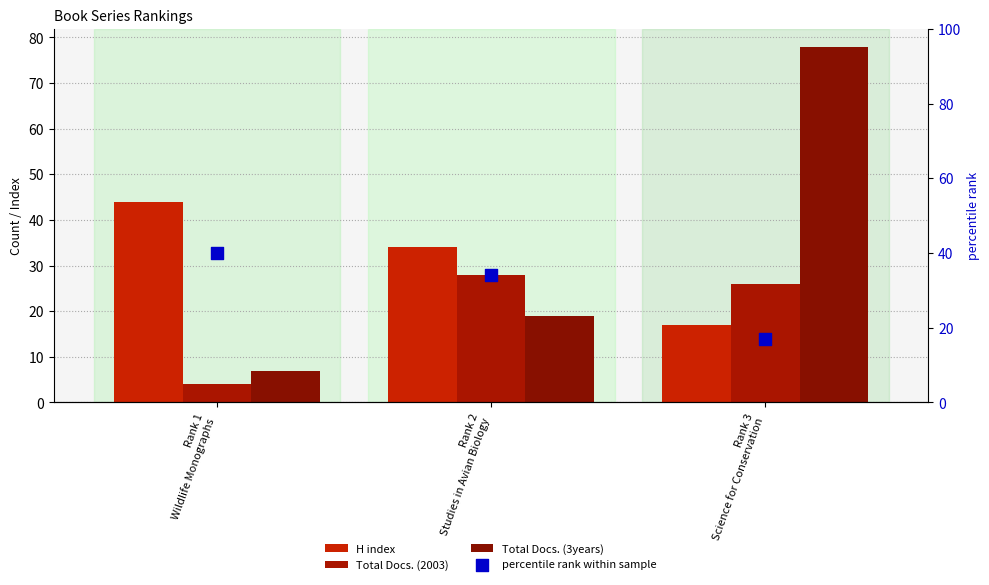

Which series reaches the maximum Y coordinate?

Total Docs. (3years)